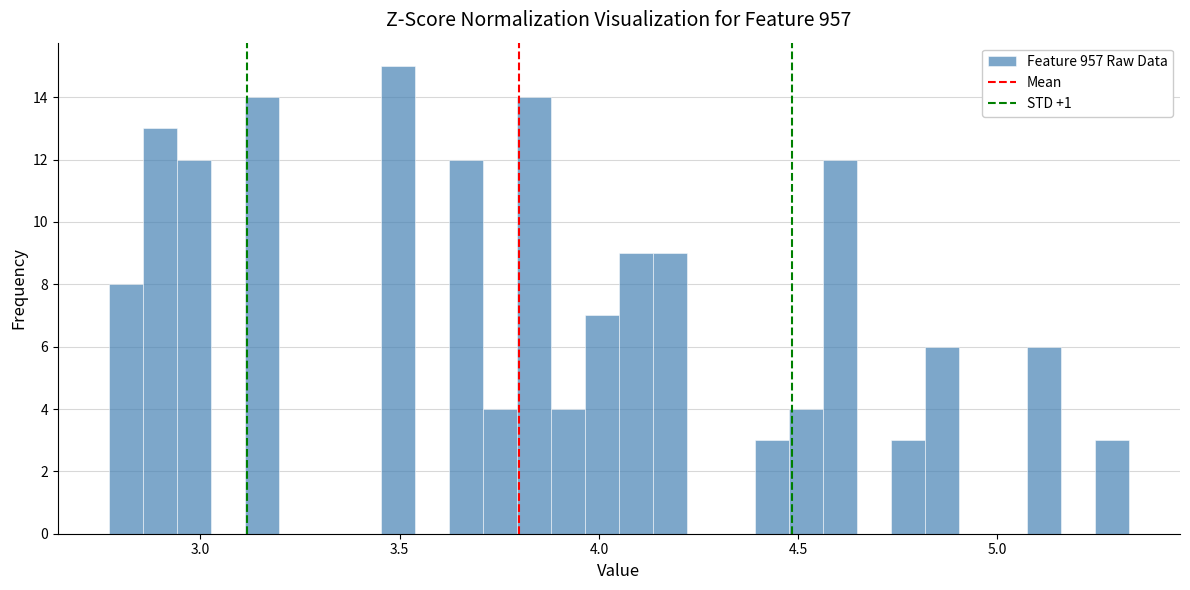

Around what value on the x-axis is the tallest bar? Give the approximate position of its centre, as read against the axis.

3.50